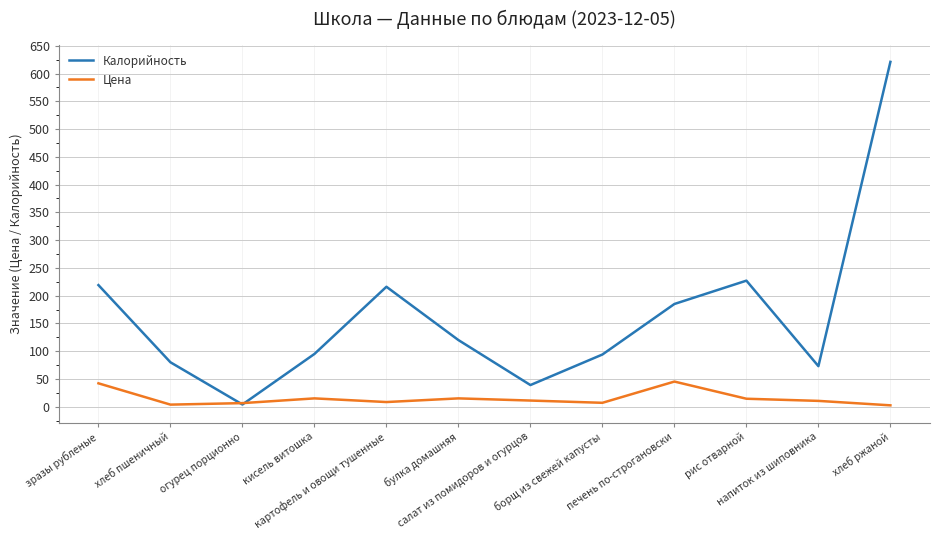

Does the chart display data point markers on the line(s)?

No